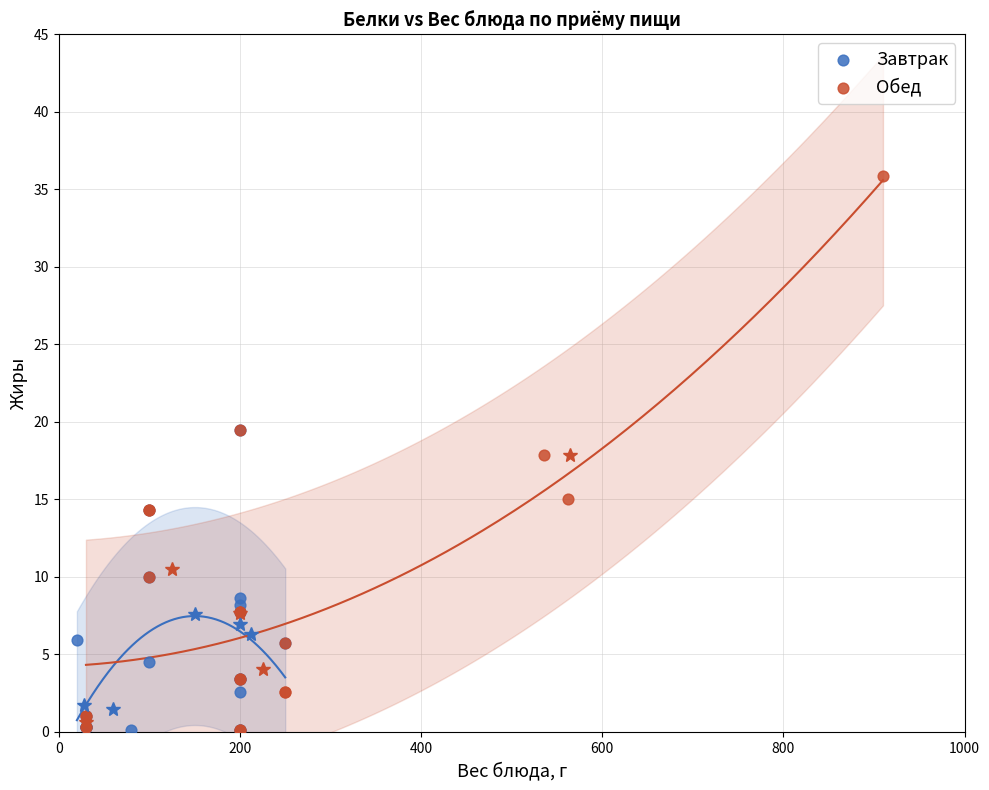

What are all the series names shown in the legend?

Завтрак, Обед